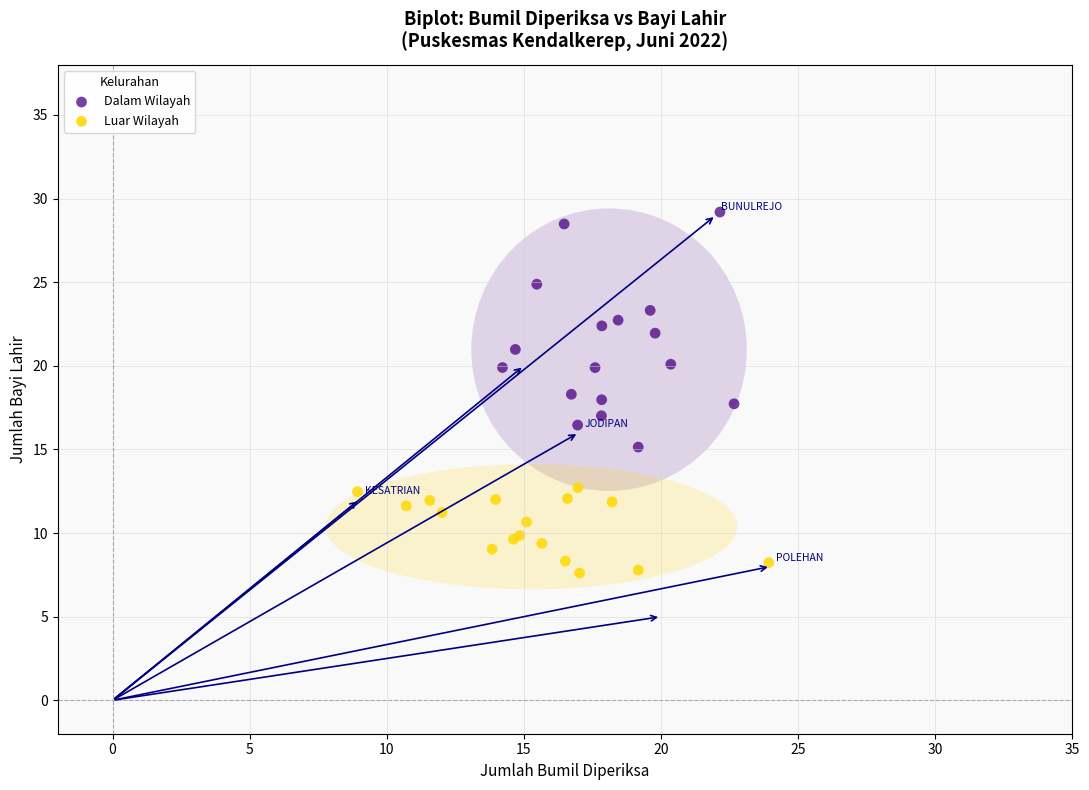

Which series has the widest spread of Y values?

Dalam Wilayah